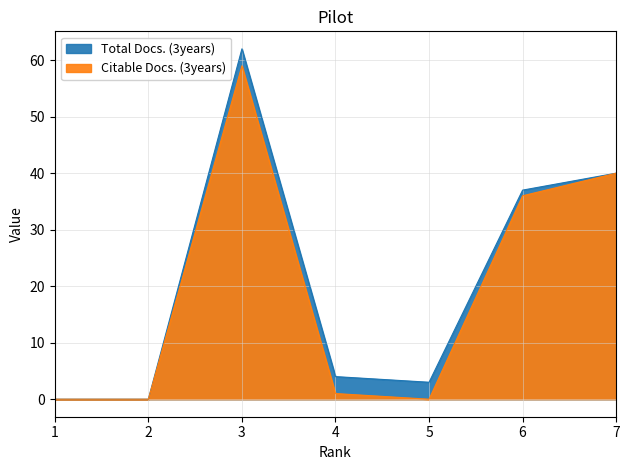

What is the sum of all Total Docs. (3years) values?

146